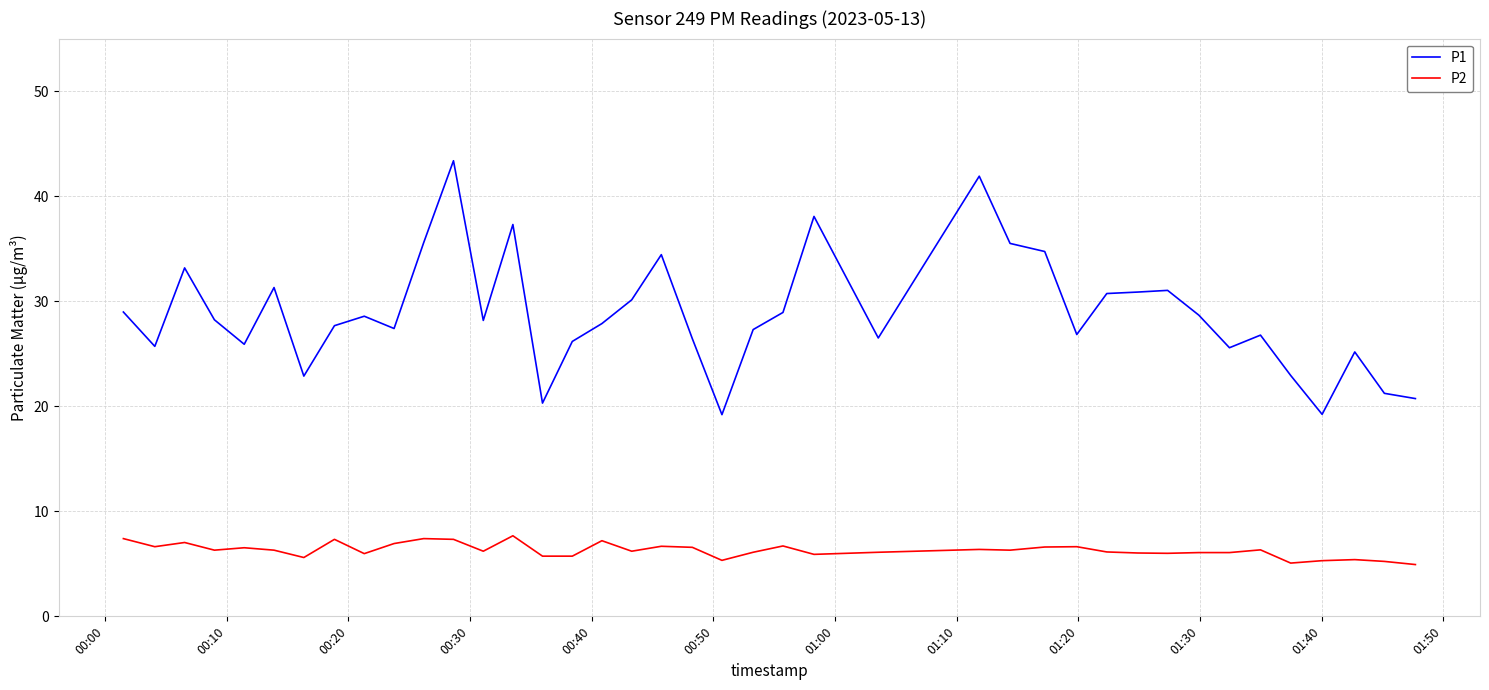

Which series has the widest spread of values?

P1